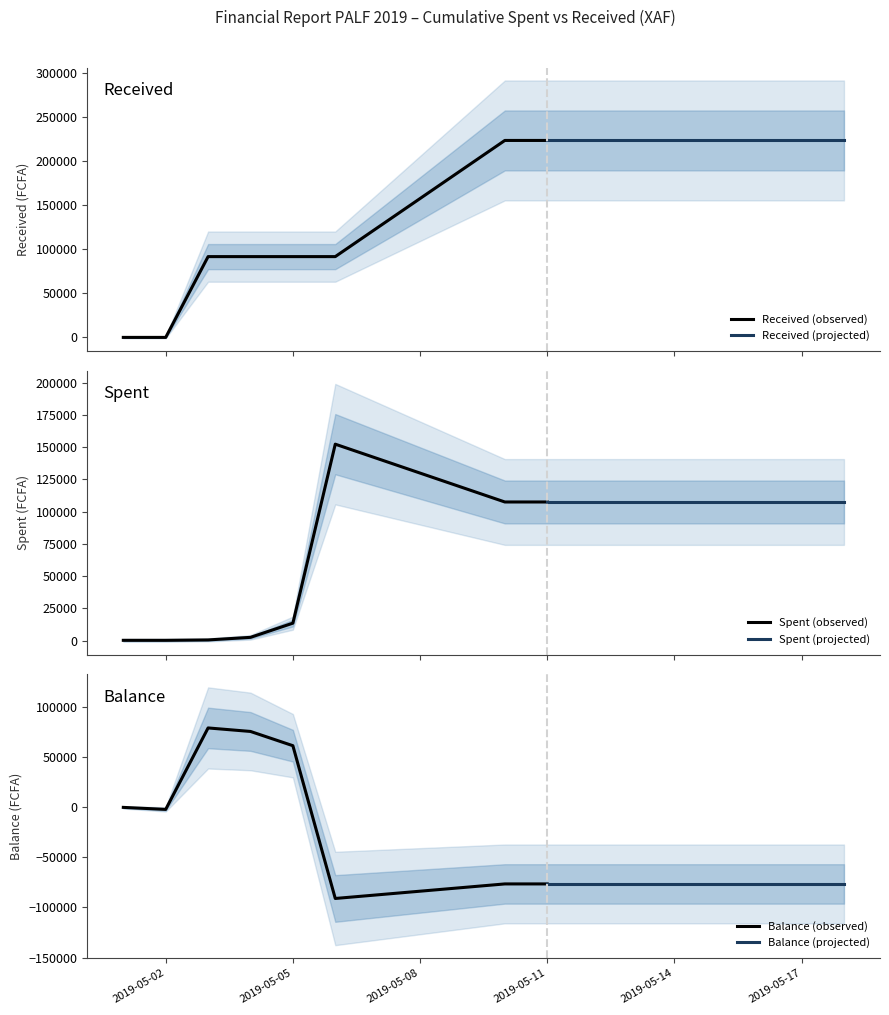

The value of Balance (observed) at 2019-05-05 is 61200. True or false?

True